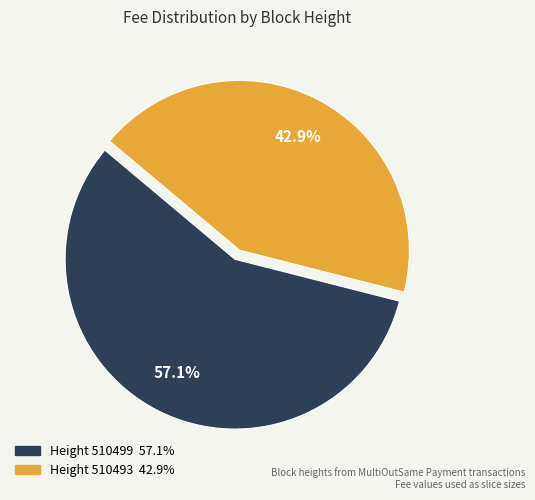

Is there any slice that represents more than half of the pie?

Yes